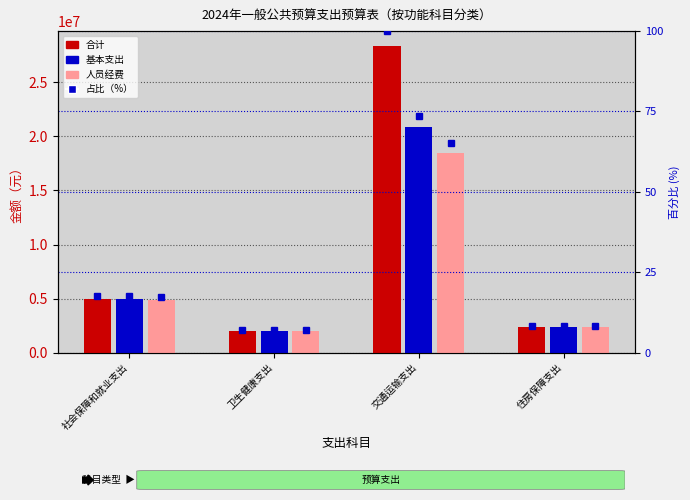

What is the spread (max minus min) of values at 卫生健康支出?

1978286.9